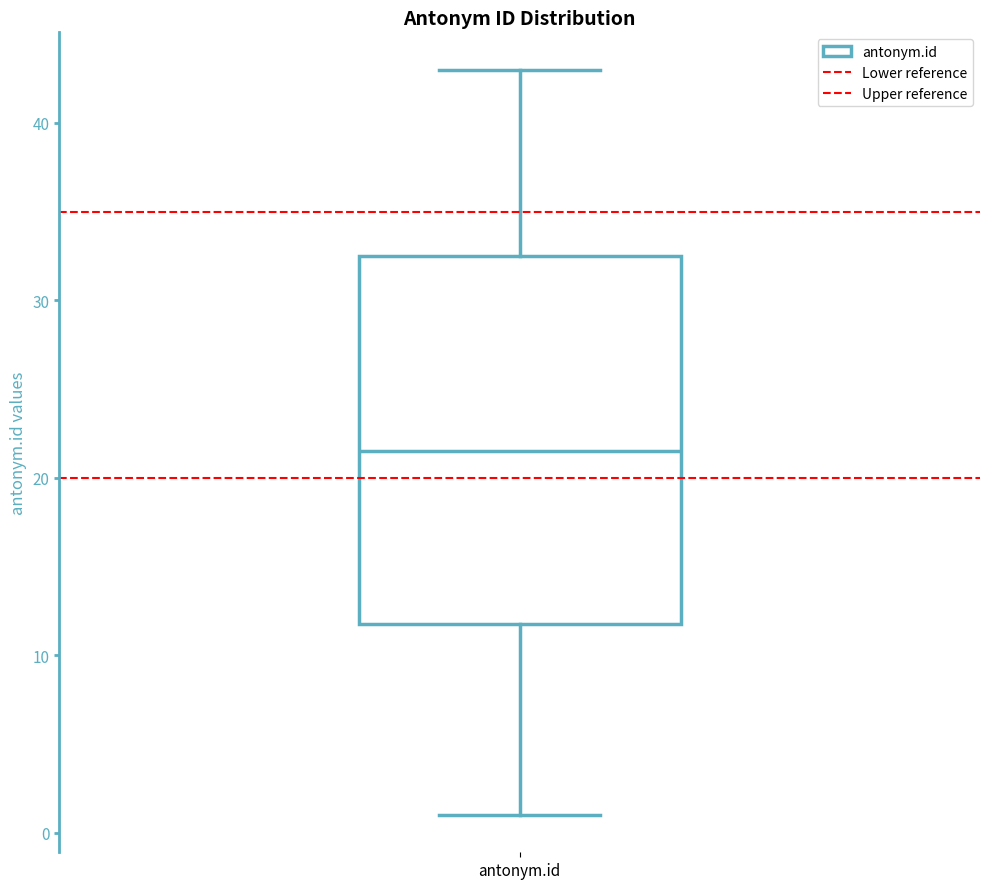

Transcribe this box plot: give where the median line is, the range the box spans, and where the two whiskers end, as read against the y-axis. The values are not printed on the chart, so give them approximately, as read against the axis.

median 22, box 12 to 33, whiskers 1 to 43